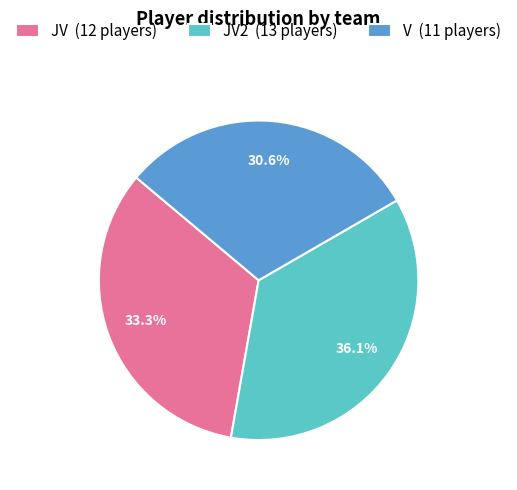

Between V (11 players) and JV2 (13 players), which is larger?

JV2 (13 players)